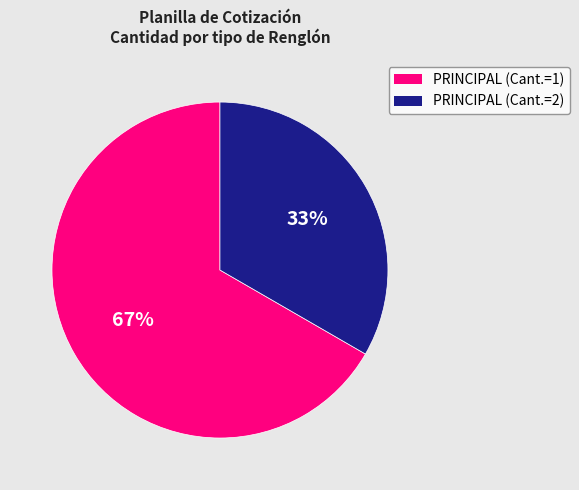

Does any single category account for the majority?

Yes